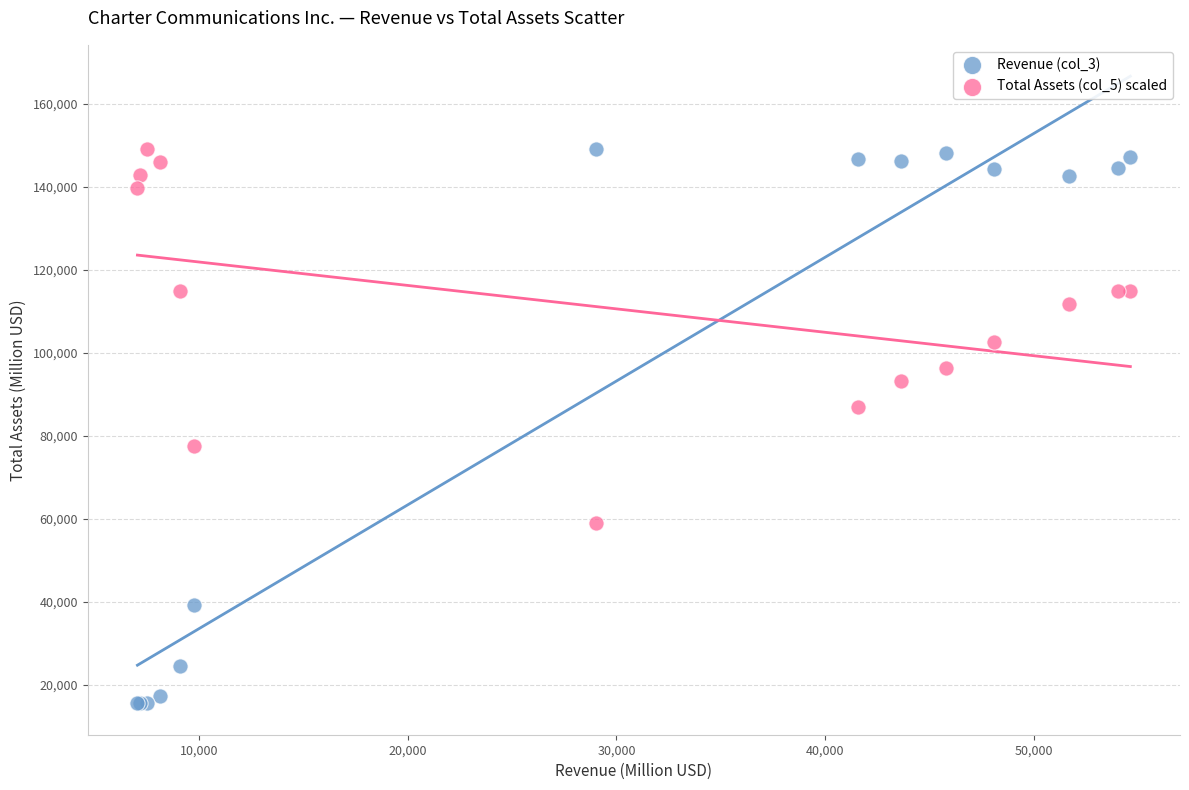

Which series has the widest spread of Y values?

Revenue (col_3)